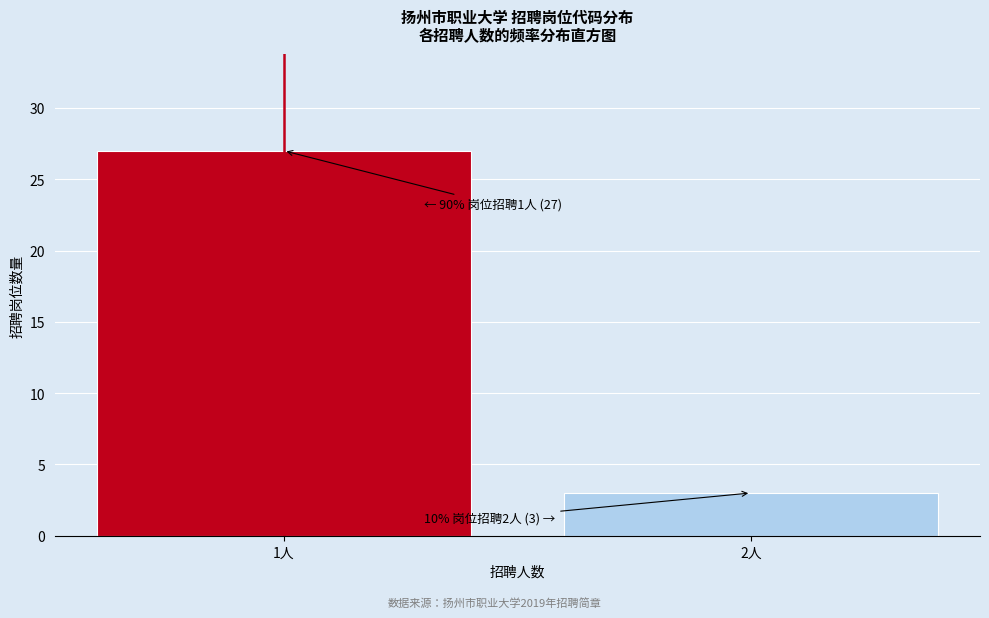

Reading left to right, what are all the values shown in this chart?

1人=27	2人=3